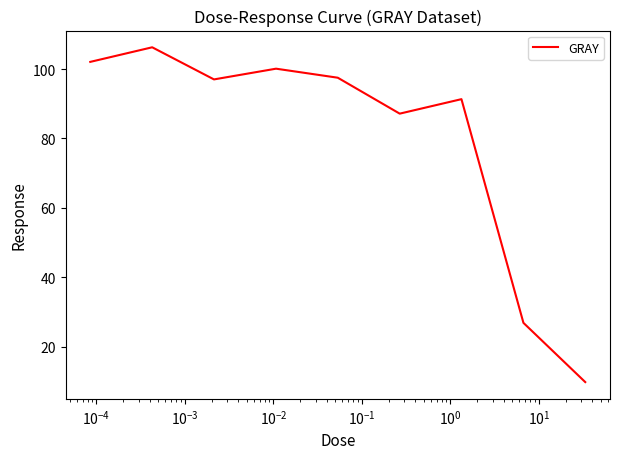

What is the smallest value displayed?

9.8